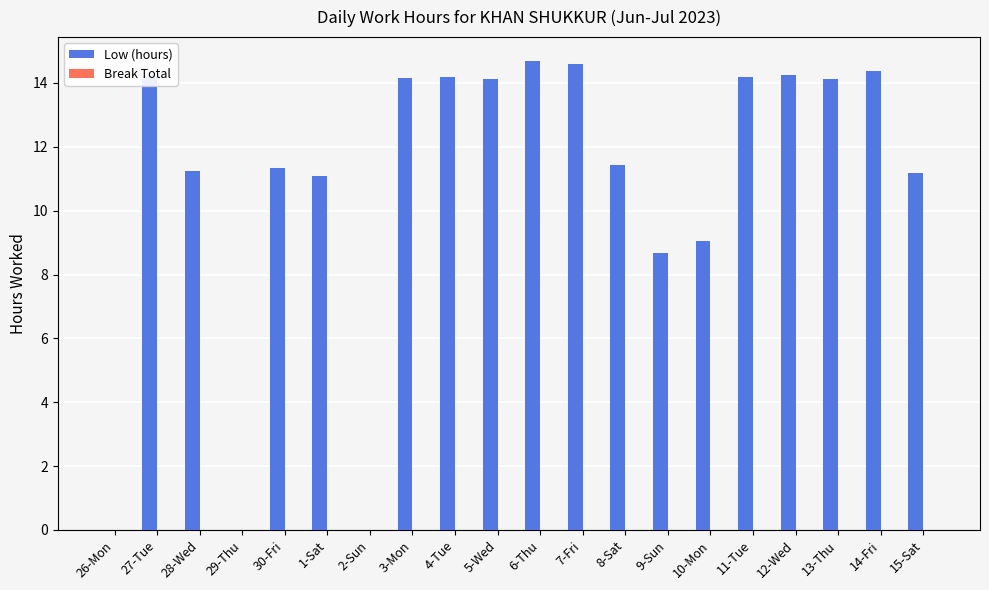

What is the greatest value displayed?

14.7